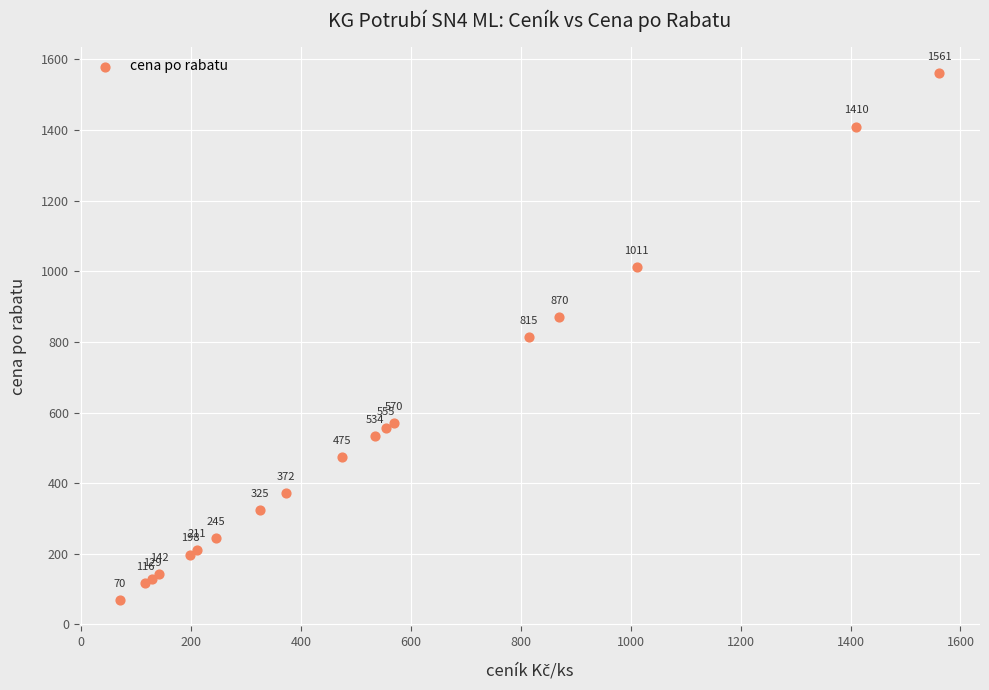

What Y value in the scatter plot is closest to 815?

815